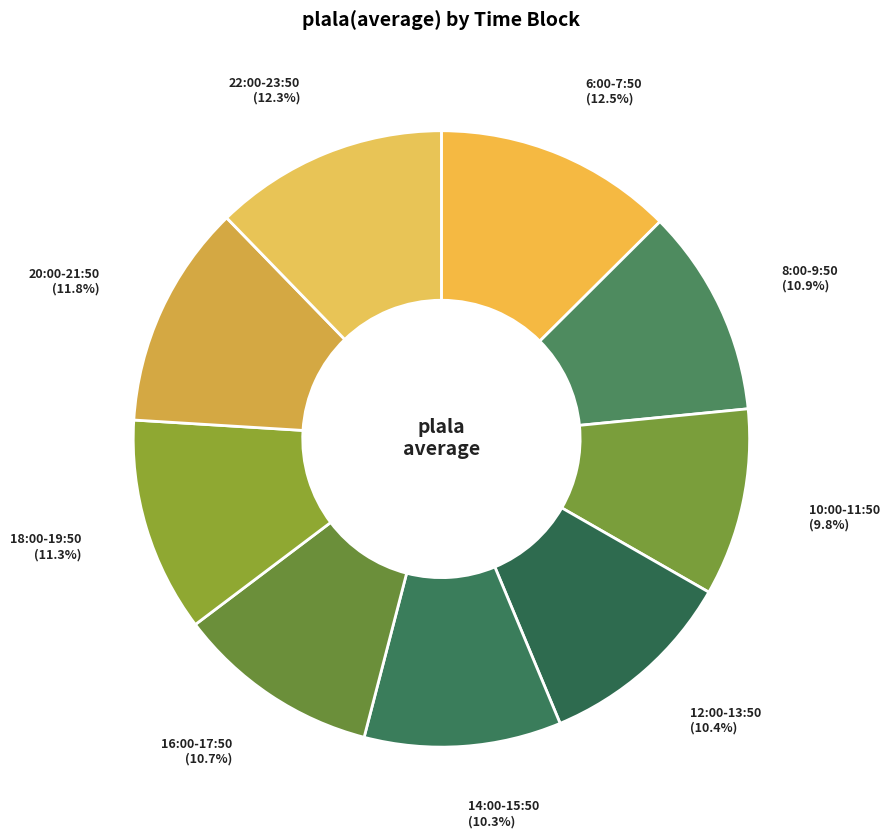

How many segments does this pie chart have?

9